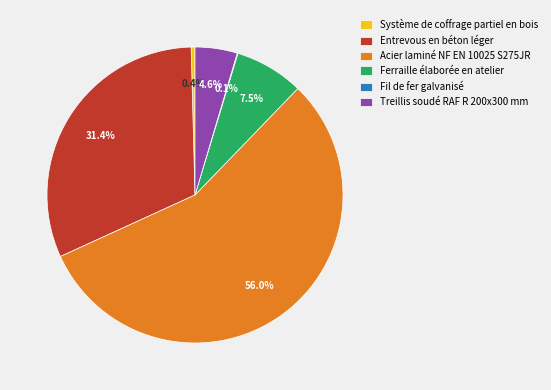

Which has a higher value, Ferraille élaborée en atelier or Acier laminé NF EN 10025 S275JR?

Acier laminé NF EN 10025 S275JR